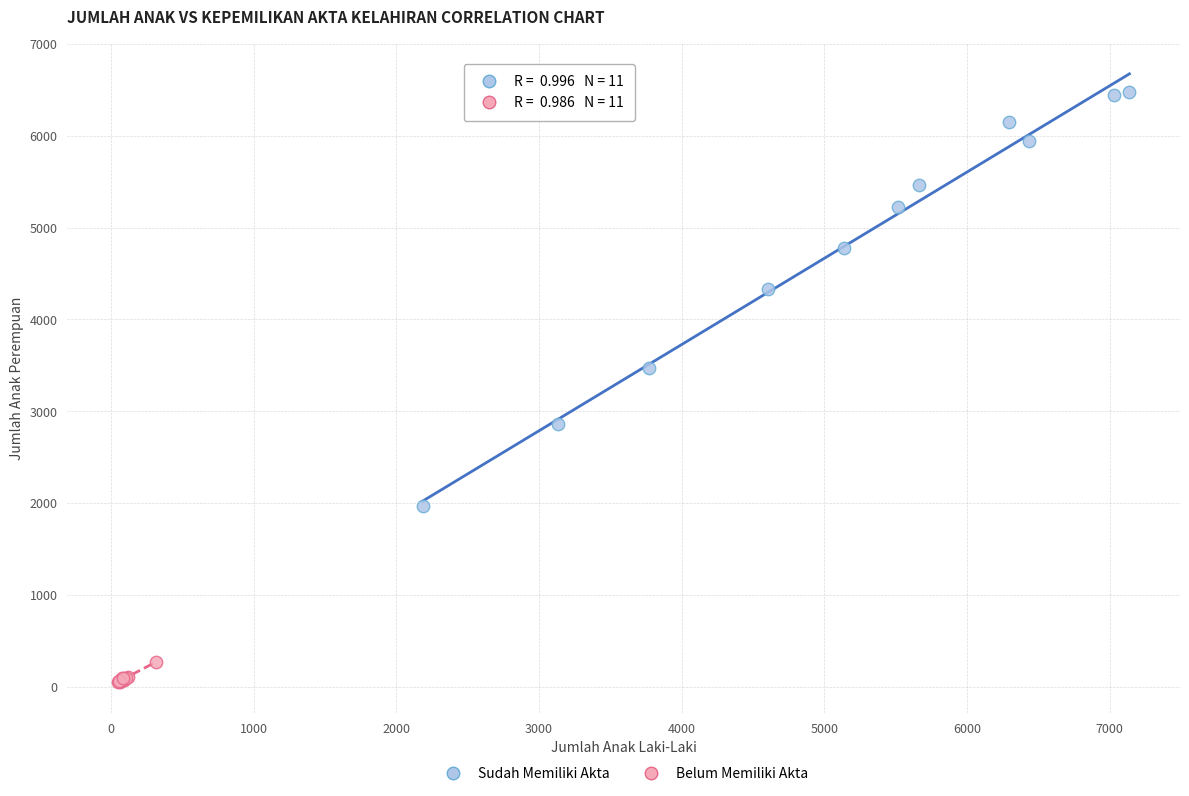

Which series has the widest spread of Y values?

Sudah Memiliki Akta